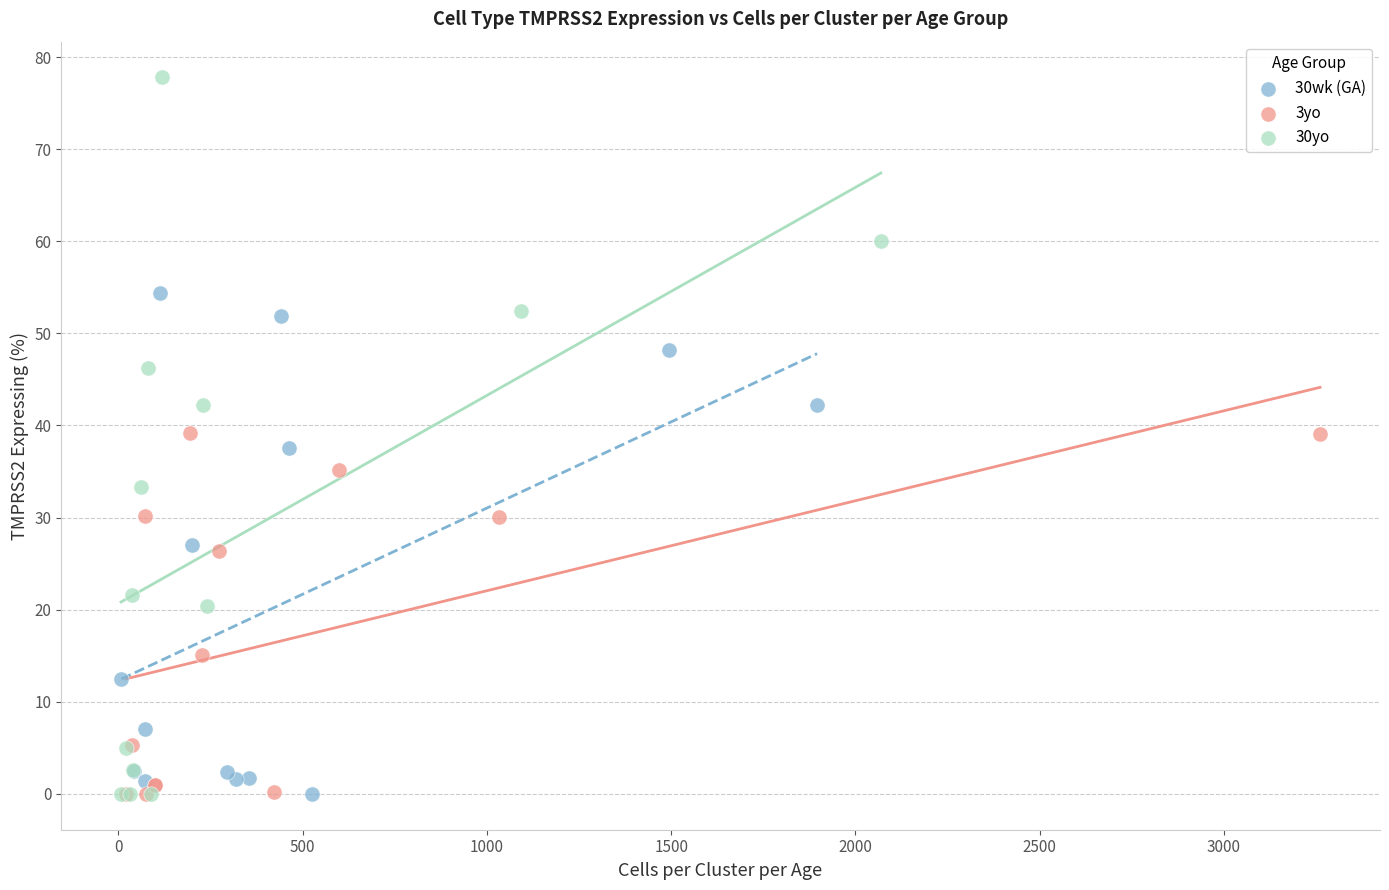

Which series has the largest Y range (max minus min)?

30yo